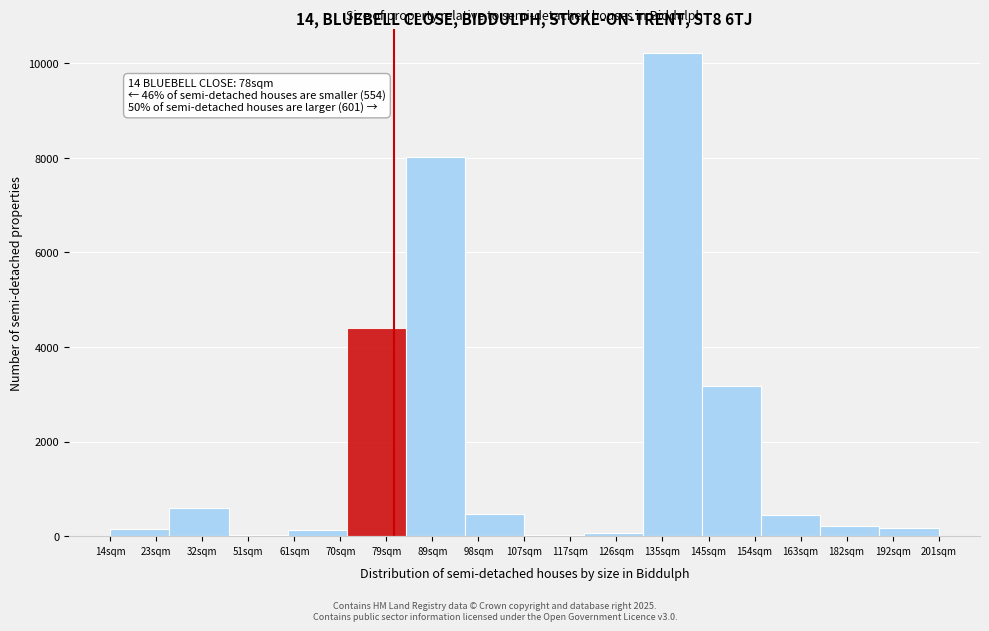

At which label is the value closest to 5118?

79sqm